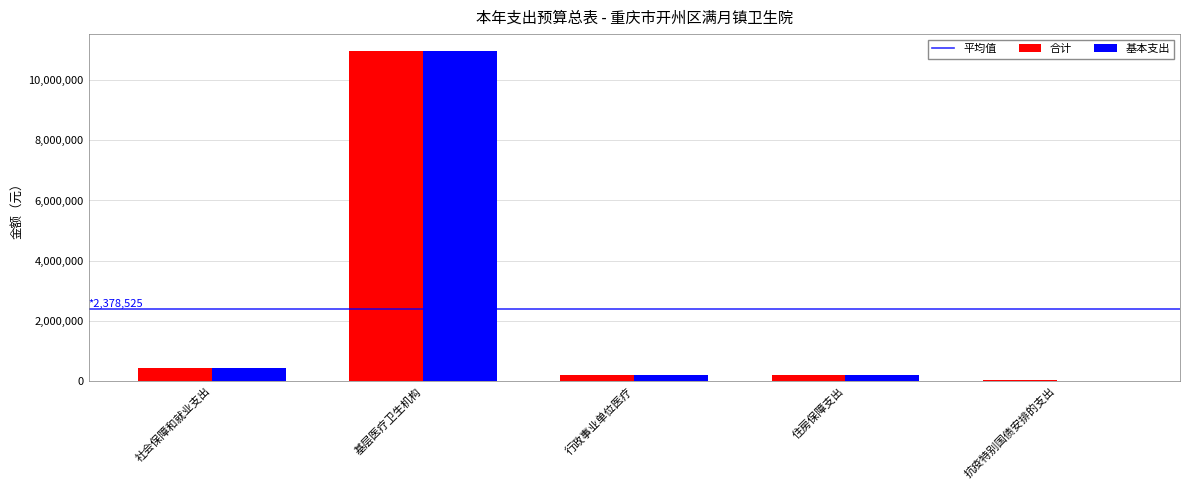

The value of 合计 at 基层医疗卫生机构 is 10980900.0. True or false?

True